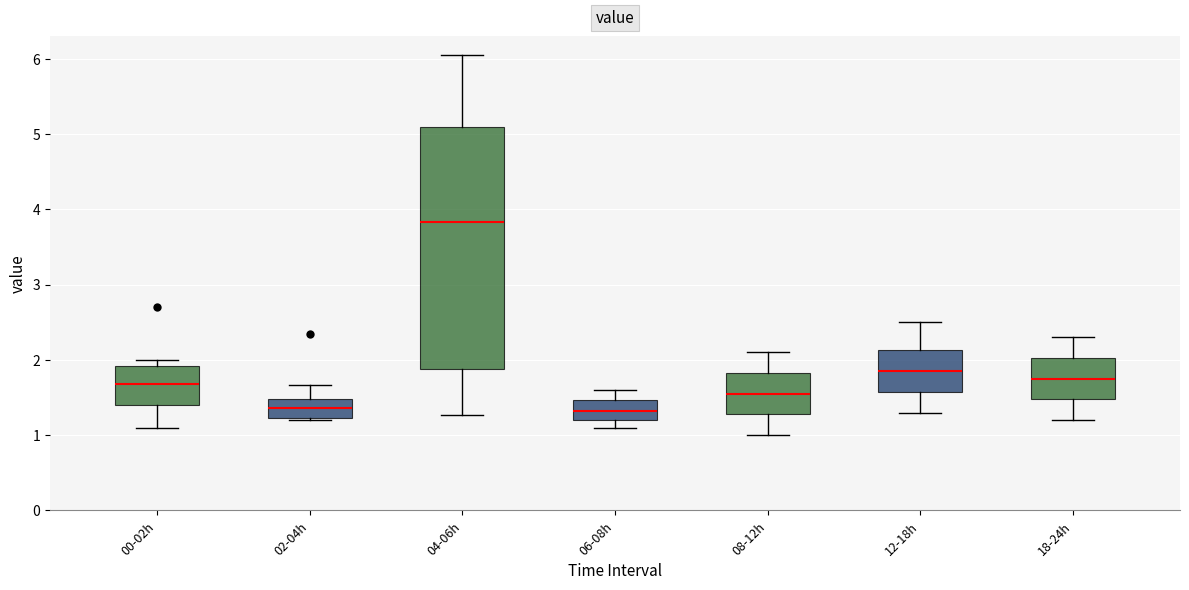

Reading left to right, read every box against the y-axis: the position of its median line, the range the box covers, and the ends of its whiskers. The values are not printed on the chart, so give them approximately, as read against the axis.

00-02h: median 1.7, box 1.4 to 1.9, whiskers 1.1 to 2.0
02-04h: median 1.4, box 1.2 to 1.5, whiskers 1.2 to 1.7
04-06h: median 3.8, box 1.9 to 5.1, whiskers 1.3 to 6.1
06-08h: median 1.3, box 1.2 to 1.5, whiskers 1.1 to 1.6
08-12h: median 1.6, box 1.3 to 1.8, whiskers 1.0 to 2.1
12-18h: median 1.9, box 1.6 to 2.1, whiskers 1.3 to 2.5
18-24h: median 1.8, box 1.5 to 2.0, whiskers 1.2 to 2.3